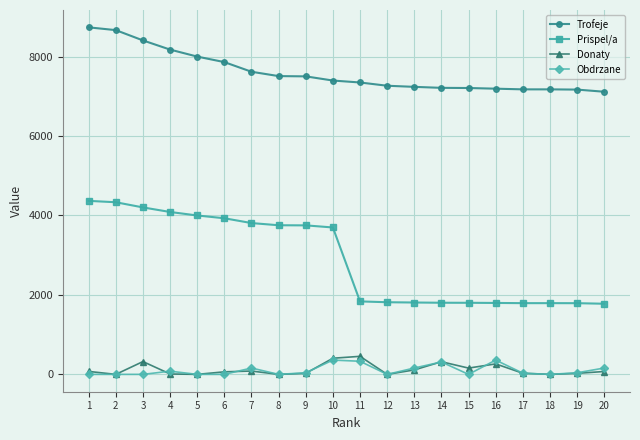

The value of Trofeje at 13 is 2650. True or false?

False